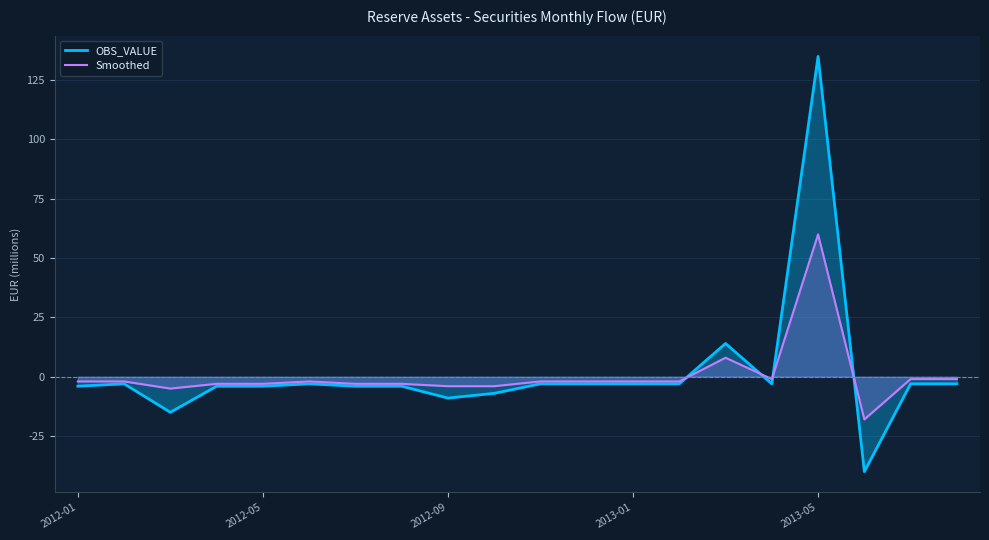

What is the spread (max minus min) of values at 2013-01?

1